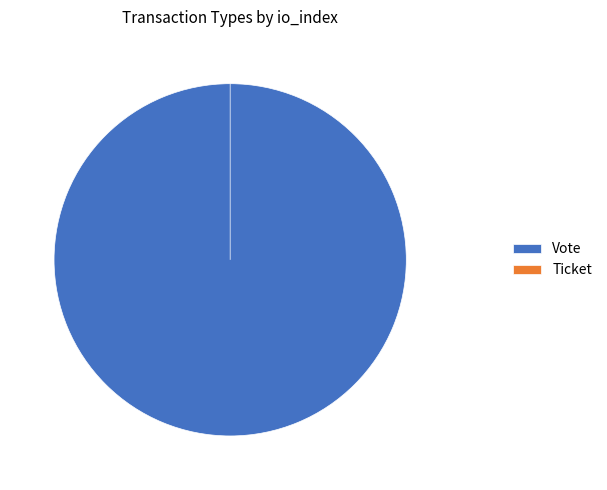

How many segments does this pie chart have?

2